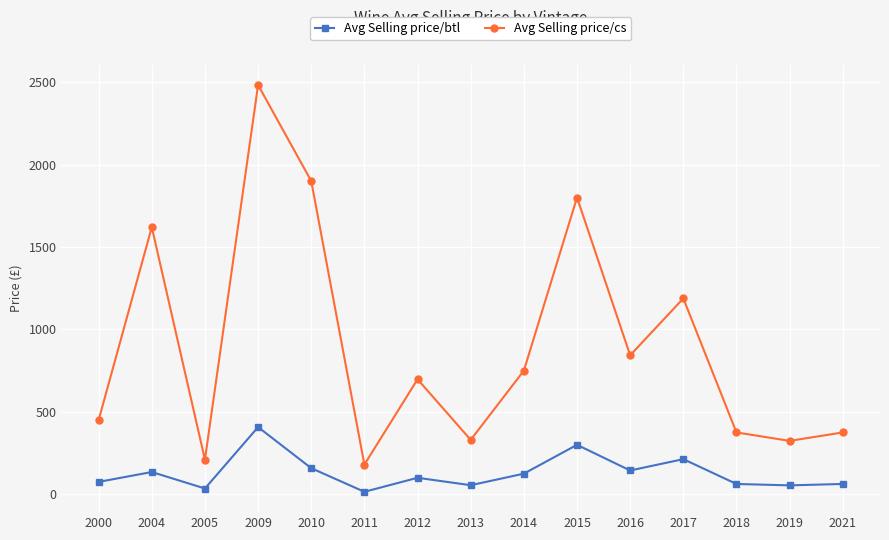

What are all the series names shown in the legend?

Avg Selling price/btl, Avg Selling price/cs